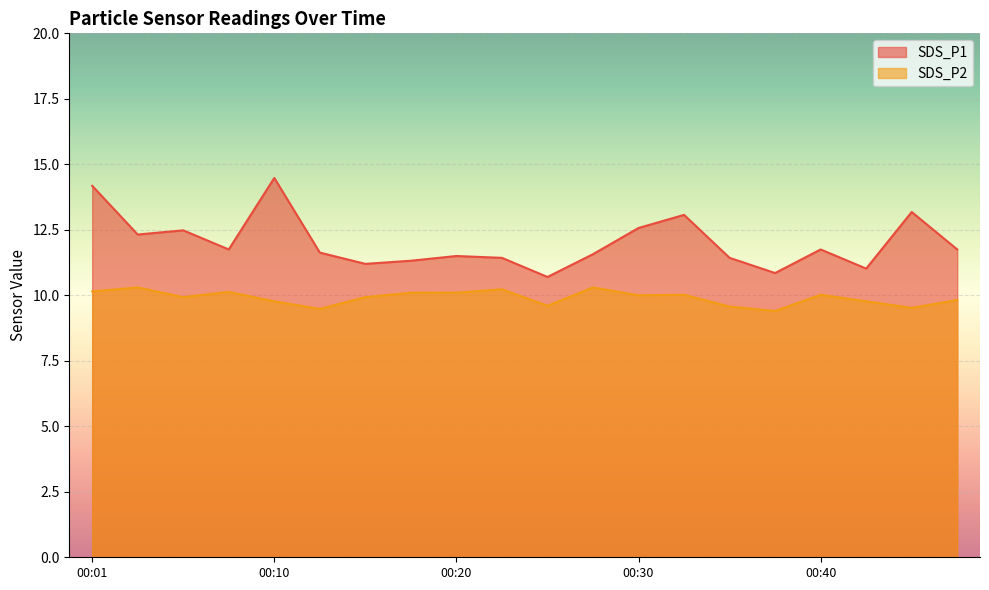

What is the total value across all series at 00:15?

21.1